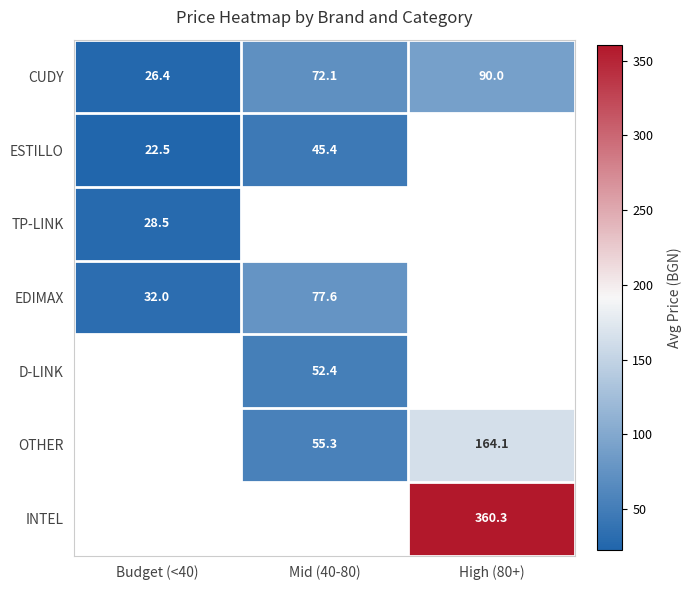

Where is CUDY nearest to the value 58?

Mid (40-80)